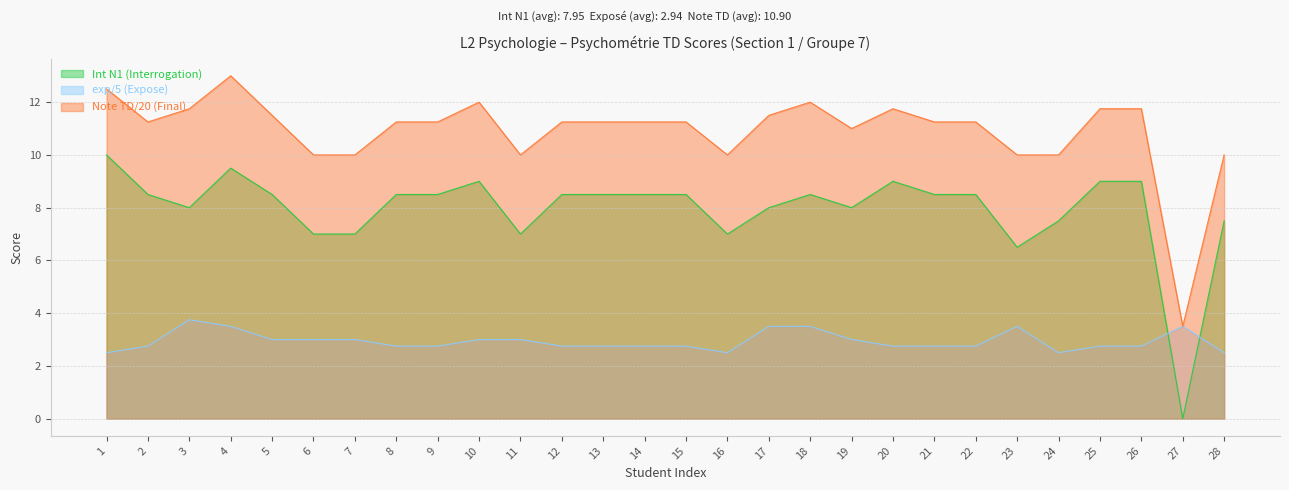

How many lines are shown in the chart?

3